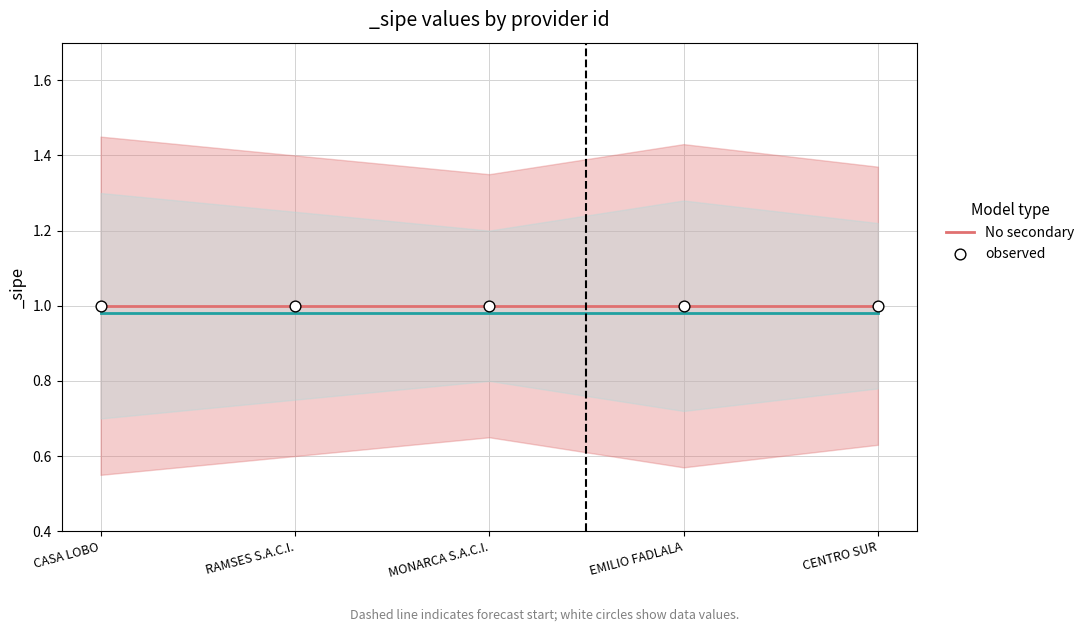

Which series has the widest spread of Y values?

_sipe_upper